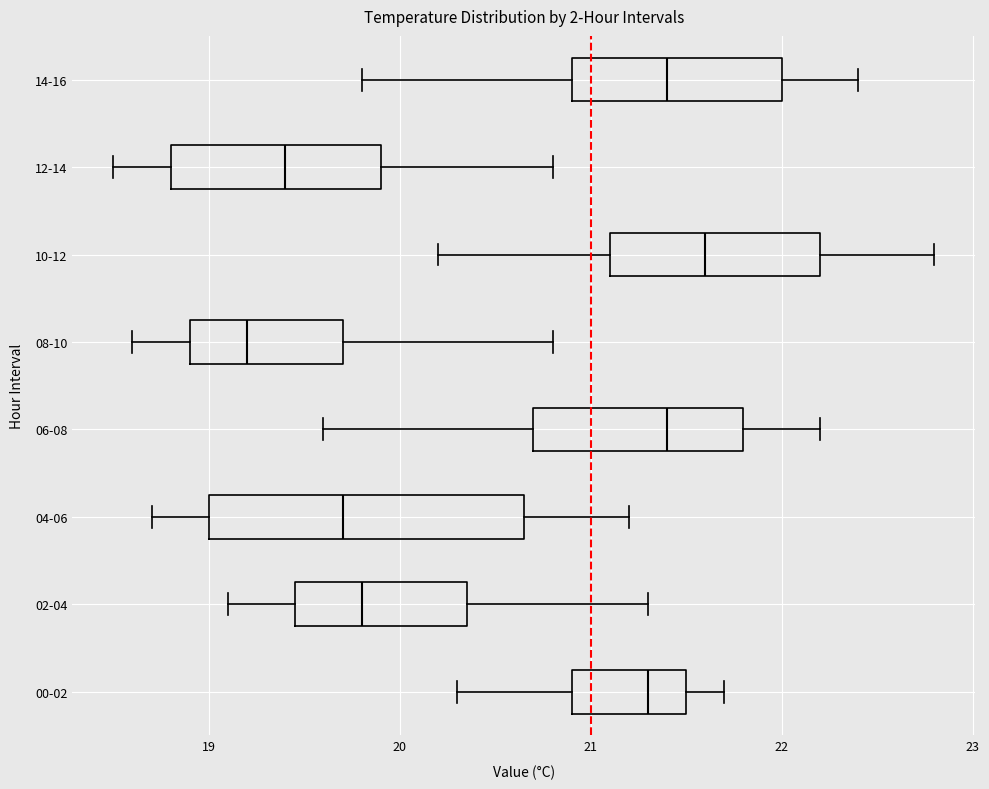

Reading bottom to top, transcribe this box plot: for each box, give where its median line is, the range the box spans, and where its two whiskers end, as read against the x-axis. The values are not printed on the chart, so give them approximately, as read against the axis.

00-02: median 21.3, box 20.9 to 21.5, whiskers 20.3 to 21.7
02-04: median 19.8, box 19.5 to 20.4, whiskers 19.1 to 21.3
04-06: median 19.7, box 19.0 to 20.7, whiskers 18.7 to 21.2
06-08: median 21.4, box 20.7 to 21.8, whiskers 19.6 to 22.2
08-10: median 19.2, box 18.9 to 19.7, whiskers 18.6 to 20.8
10-12: median 21.6, box 21.1 to 22.2, whiskers 20.2 to 22.8
12-14: median 19.4, box 18.8 to 19.9, whiskers 18.5 to 20.8
14-16: median 21.4, box 20.9 to 22.0, whiskers 19.8 to 22.4